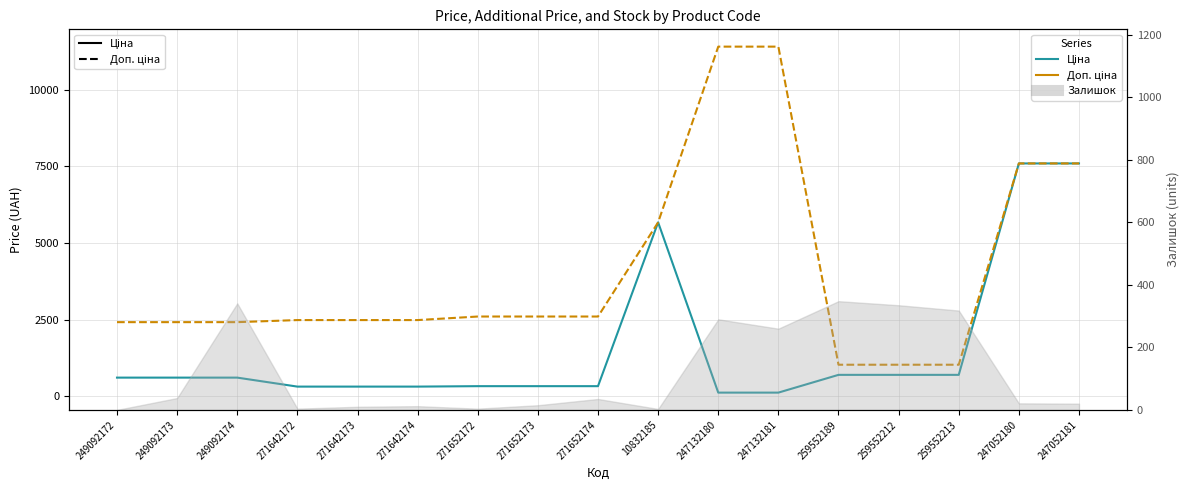

What is the value of the Ціна point at the 6th from the left?

310.3